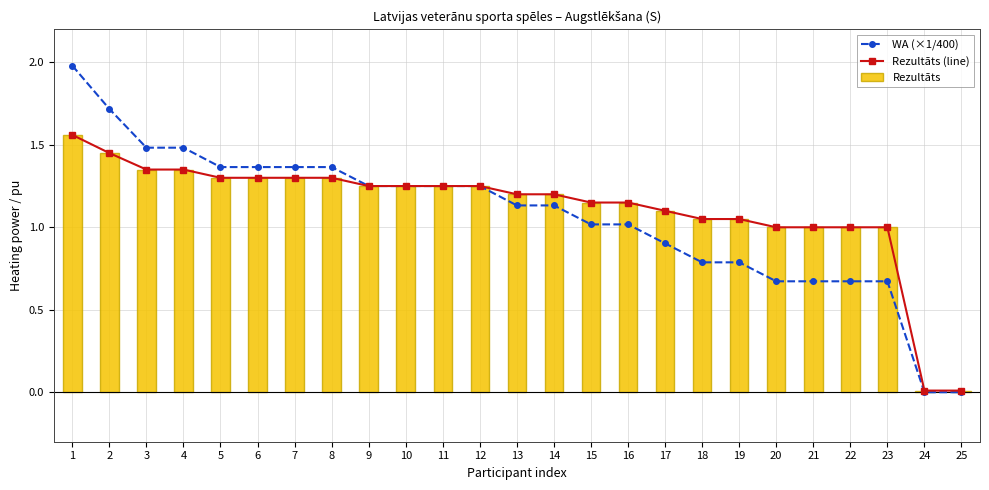

What is the difference between the WA (×1/400) values at 15 and 18?

0.2